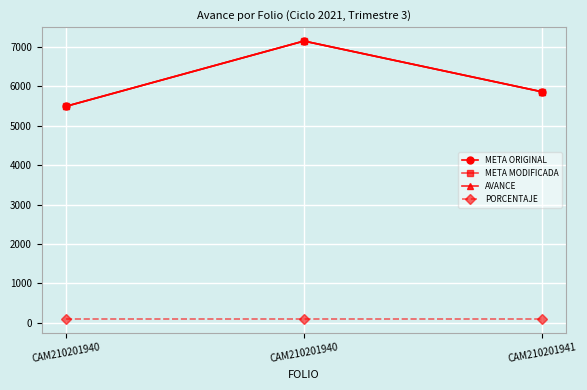

What is the total value across all series at CAM210201941?

17668.6